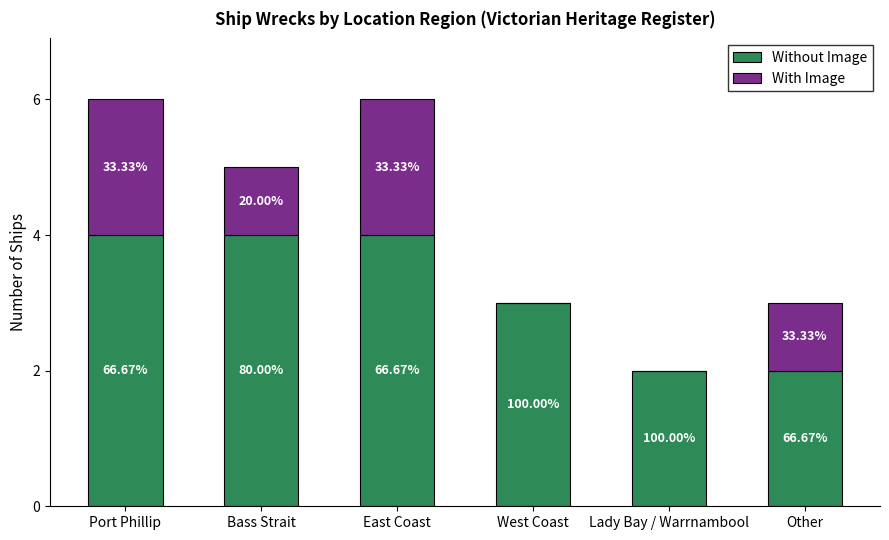

List the series in order of their overall mean, highest first.

Without Image, With Image